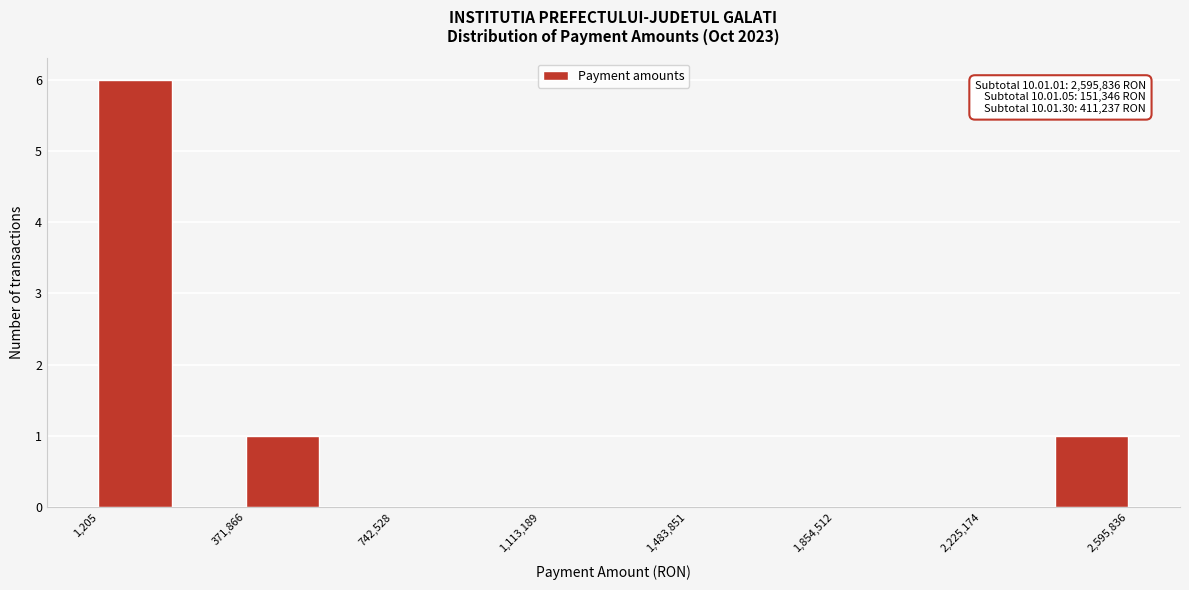

Around what value on the x-axis is the tallest bar? Give the approximate position of its centre, as read against the axis.

100000